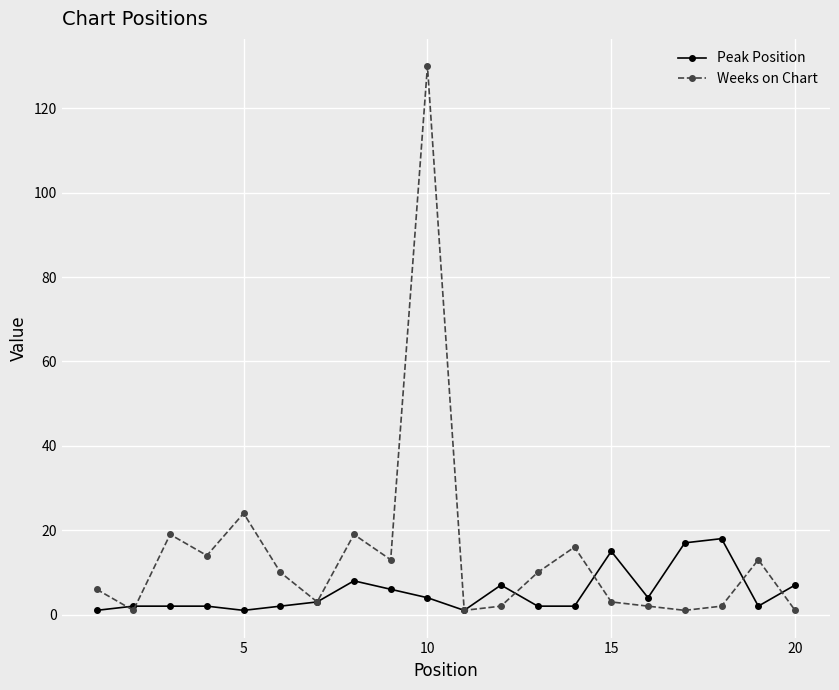

What is the highest value of the Peak Position series?

18